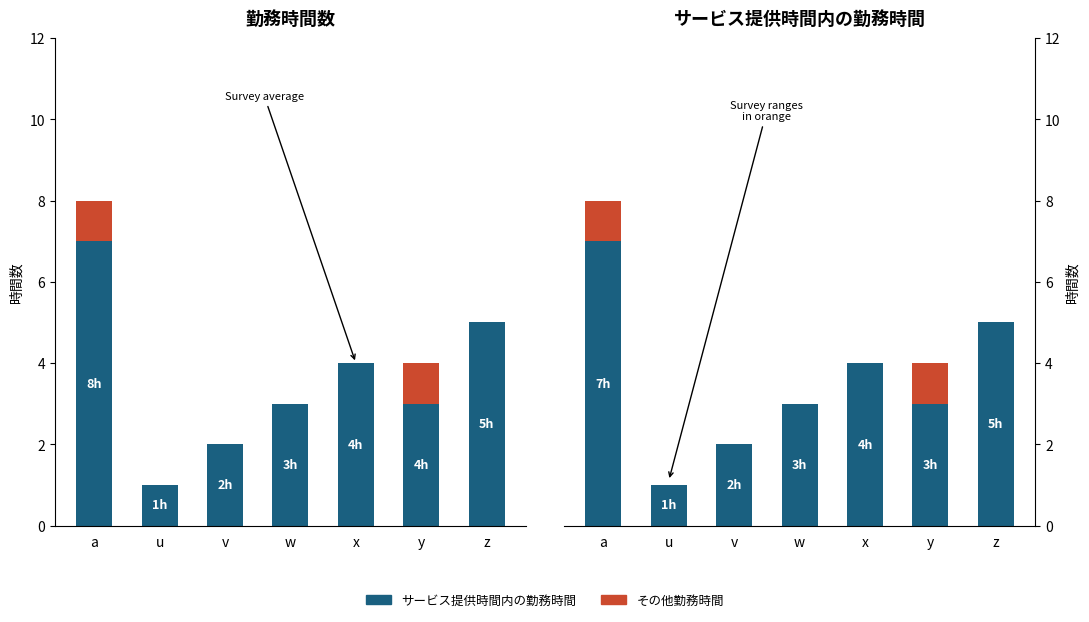

Count the サービス提供時間内の勤務時間 values in the range 2 to 5.

5